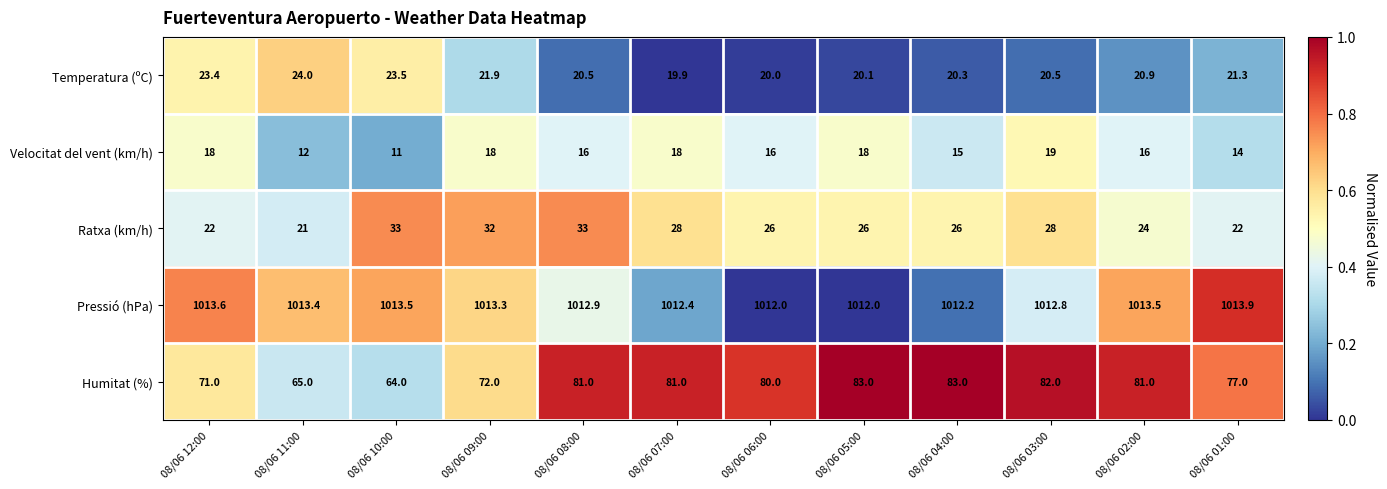

The Pressió (hPa) series shows 1013.9 at 08/06 01:00. True or false?

True